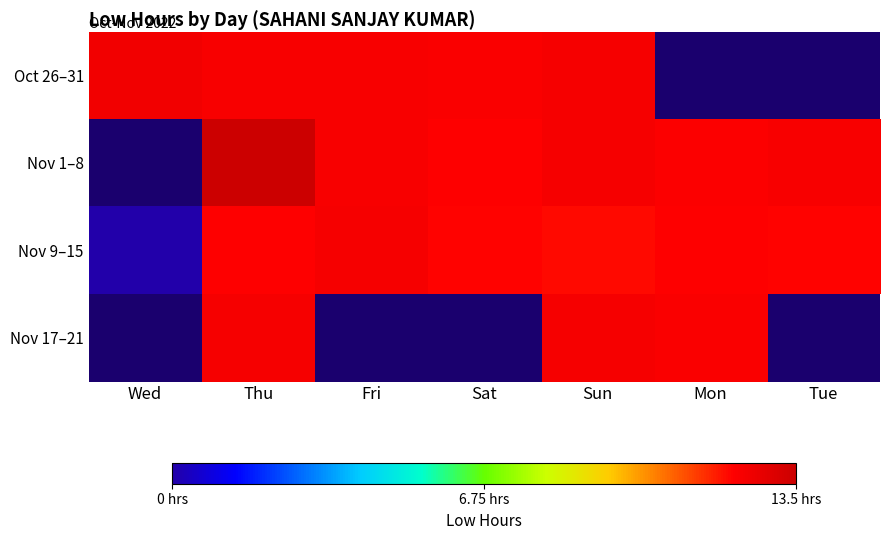

Which category has the lowest value in the Nov 1–8 series?

Wed